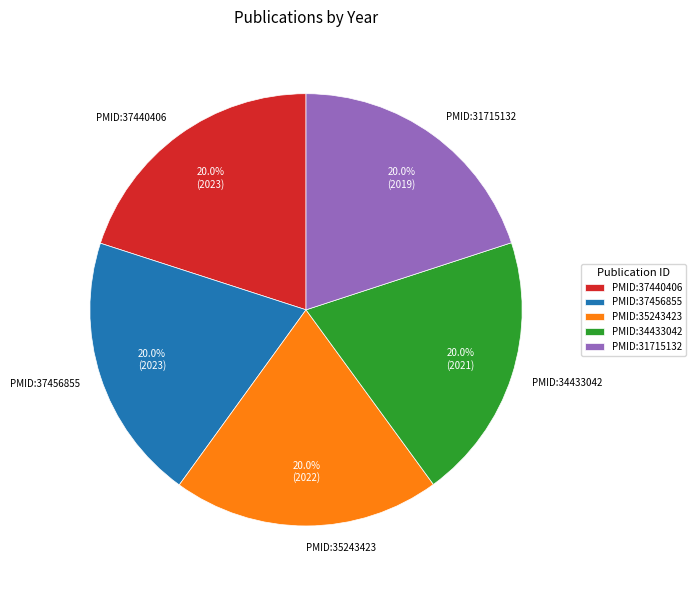

What is the ratio of the value at PMID:35243423 to the value at PMID:31715132?

1.0